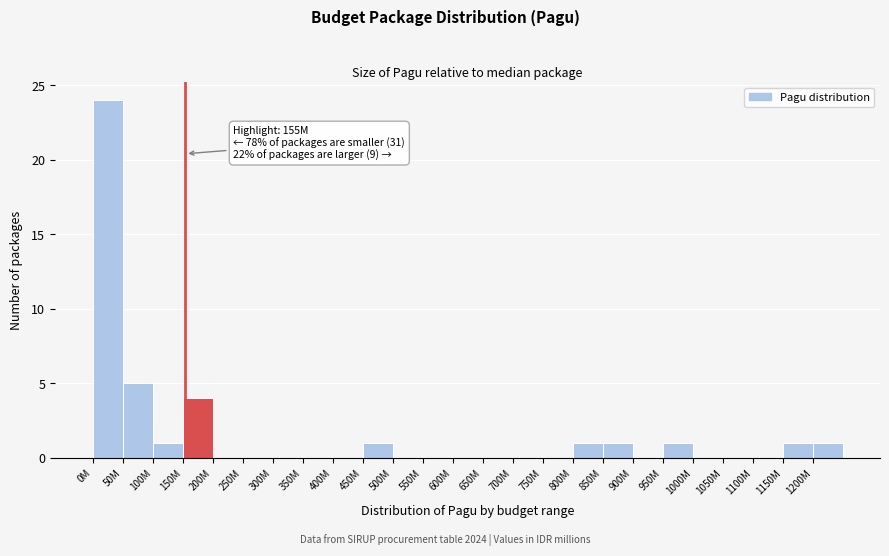

Reading left to right, list all the values displayed in this chart.

0M=24	50M=5	100M=1	150M=4	200M=0	250M=0	300M=0	350M=0	400M=0	450M=1	500M=0	550M=0	600M=0	650M=0	700M=0	750M=0	800M=1	850M=1	900M=0	950M=1	1000M=0	1050M=0	1100M=0	1150M=1	1200M=1